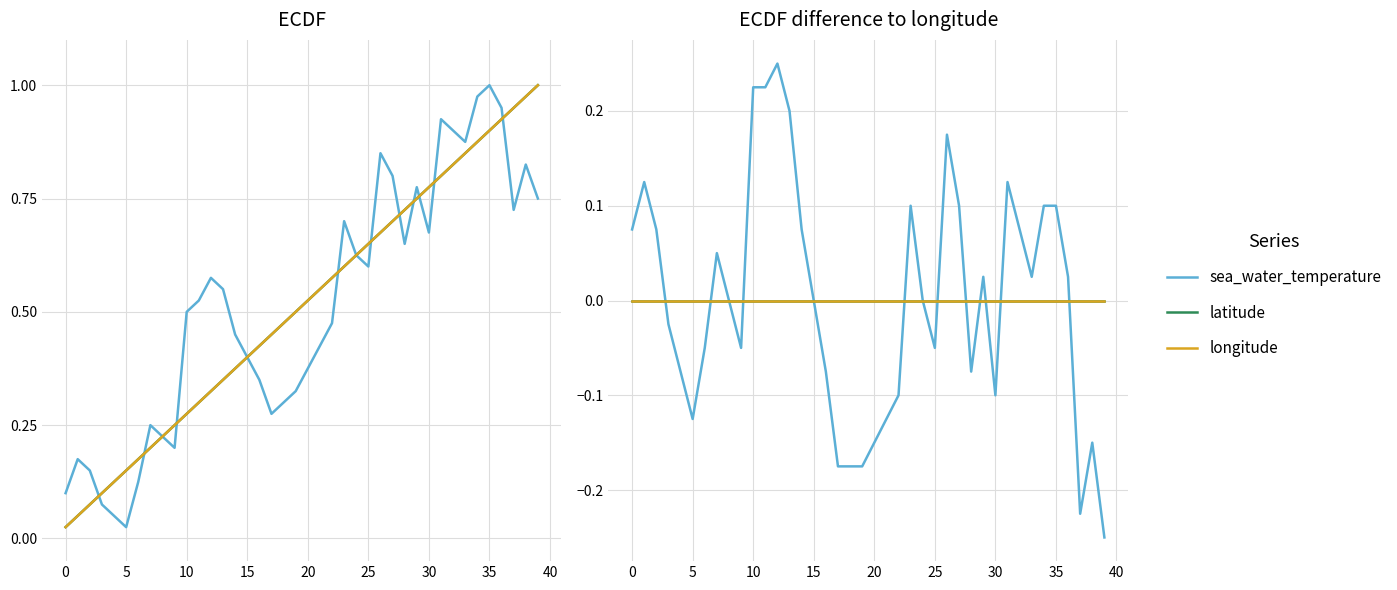

Which series has the widest spread of values?

sea_water_temperature